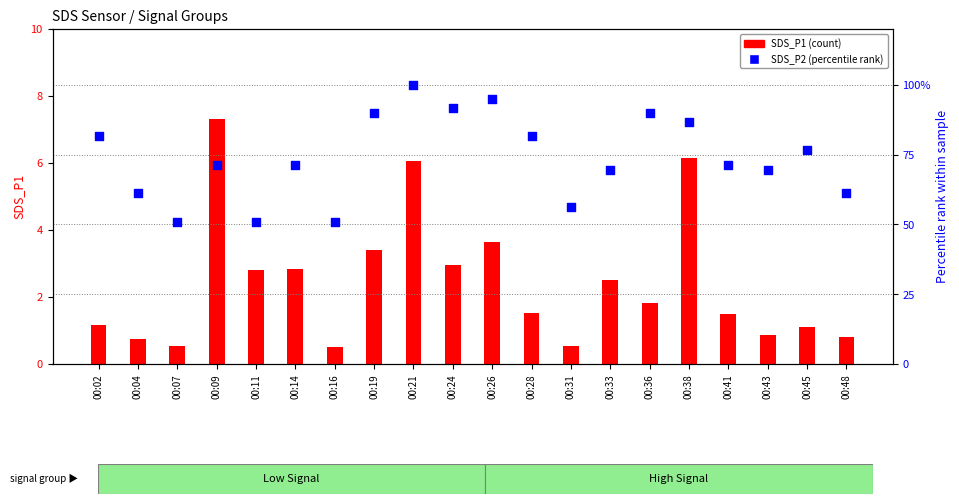

At which category is the sum across all series the highest?

00:21